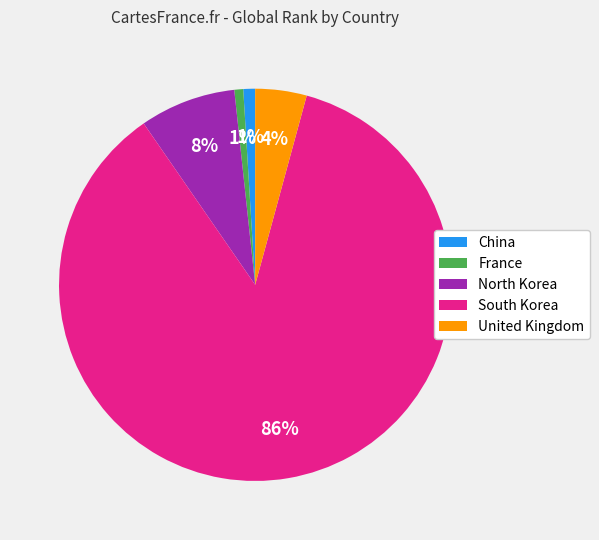

Which has a higher value, North Korea or United Kingdom?

North Korea